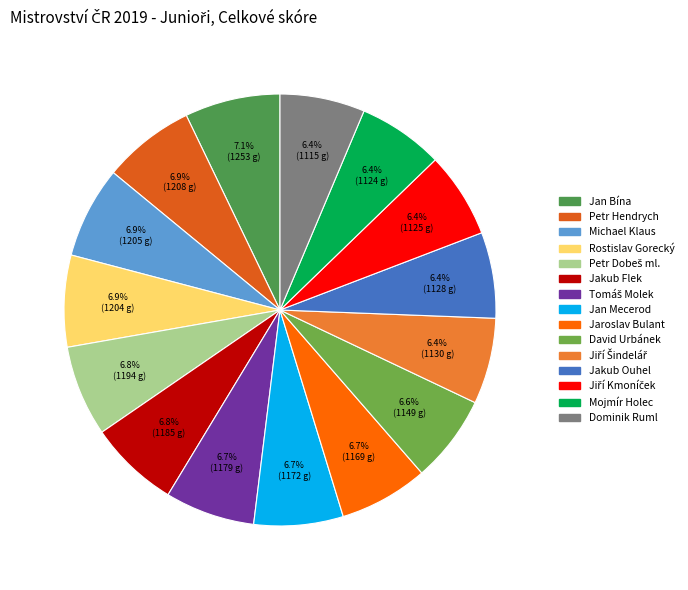

What percentage is the Jiří Kmoníček slice, to the nearest percent?

6%